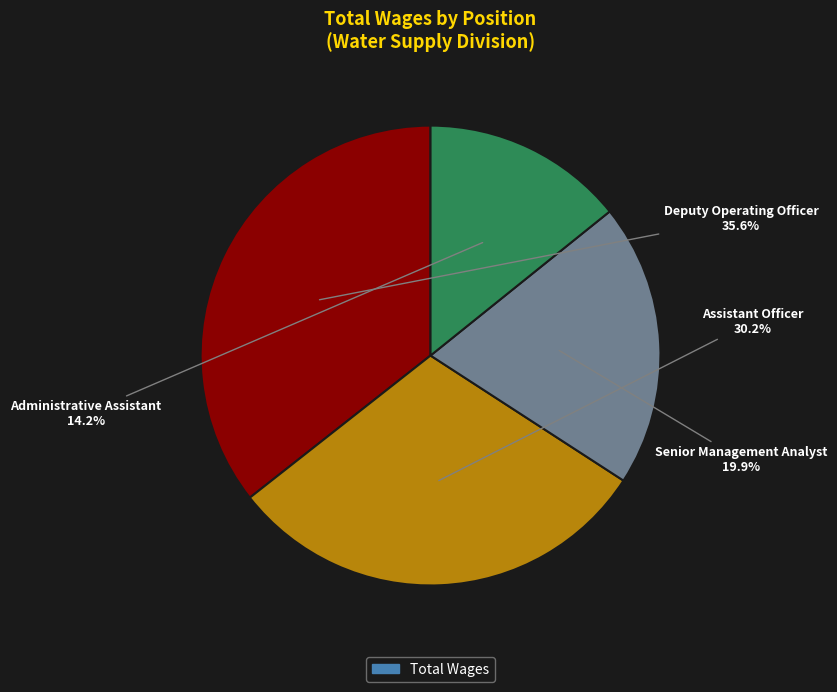

The Deputy Operating Officer slice represents 36% of the pie. True or false?

True